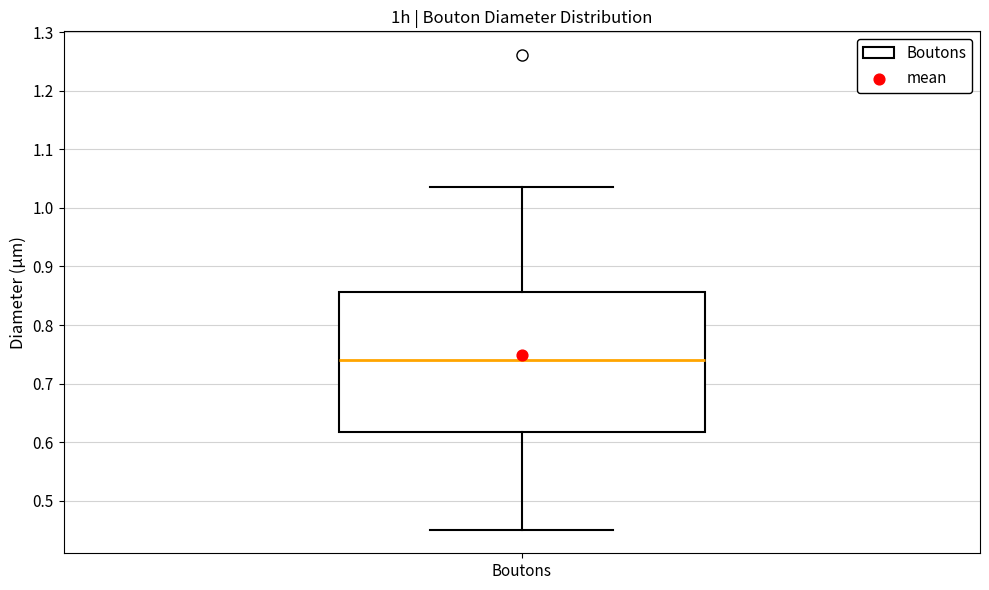

Transcribe this box plot: give where the median line is, the range the box spans, and where the two whiskers end, as read against the y-axis. The values are not printed on the chart, so give them approximately, as read against the axis.

median 0.74, box 0.62 to 0.86, whiskers 0.45 to 1.04